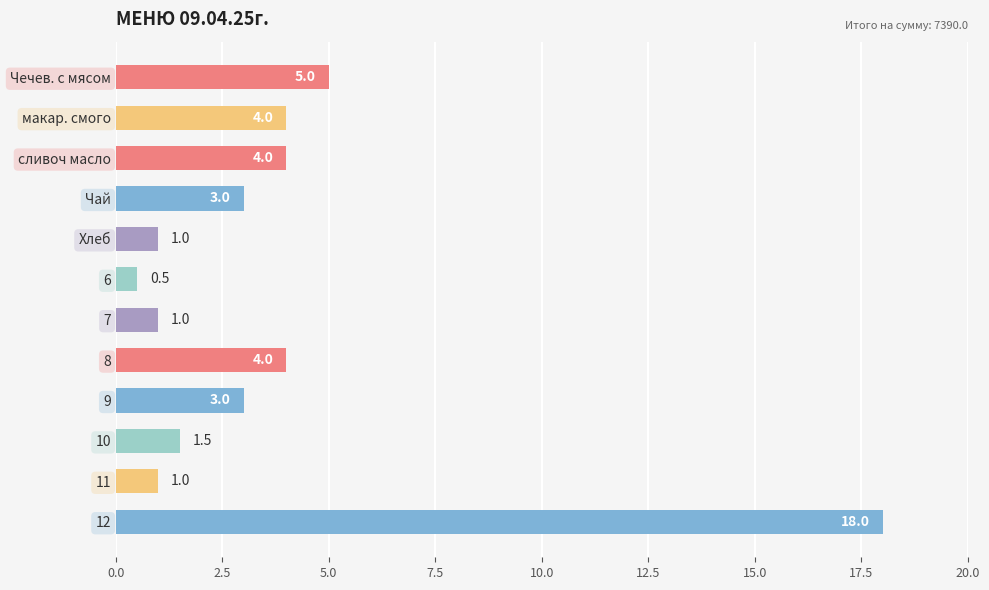

Reading top to bottom, extract all data points from this chart.

5.0	4.0	4.0	3.0	1.0	0.5	1.0	4.0	3.0	1.5	1.0	18.0